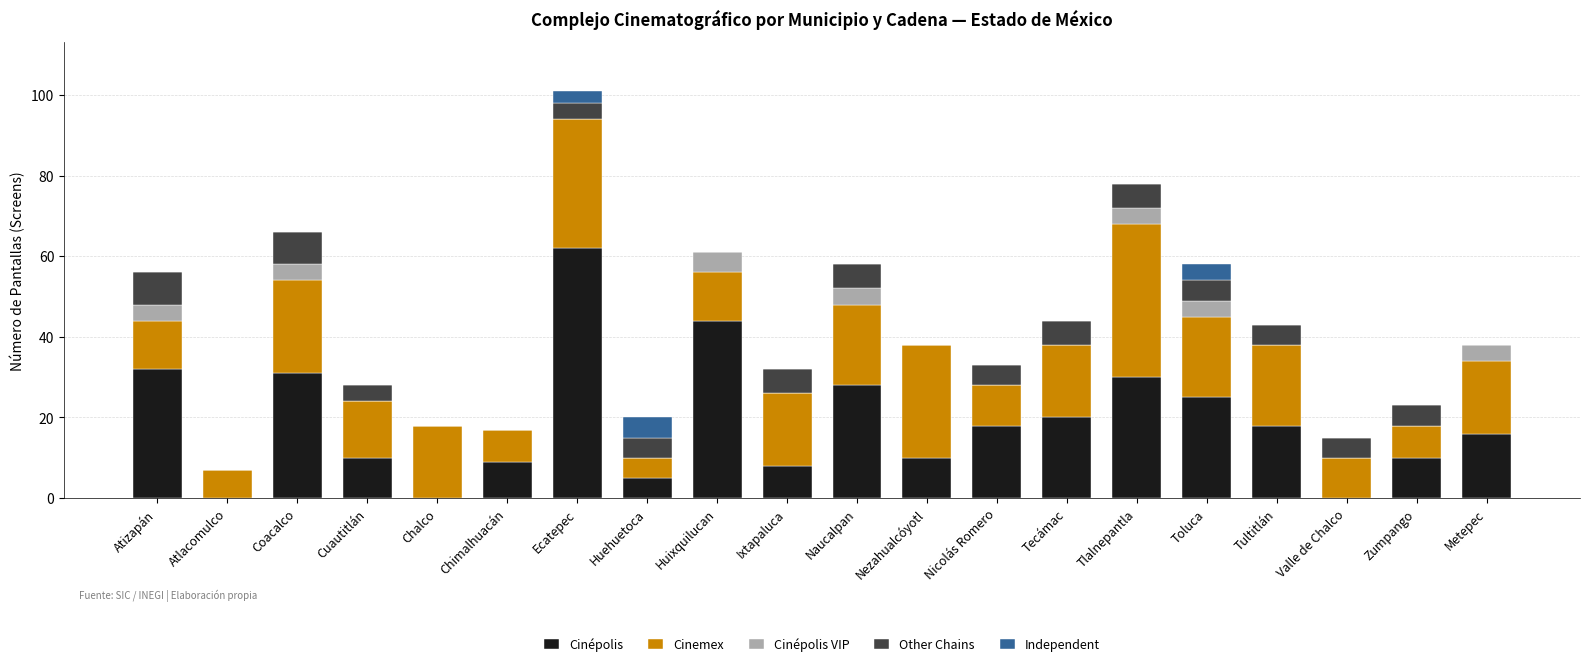

At which label does Cinépolis reach its peak?

Ecatepec